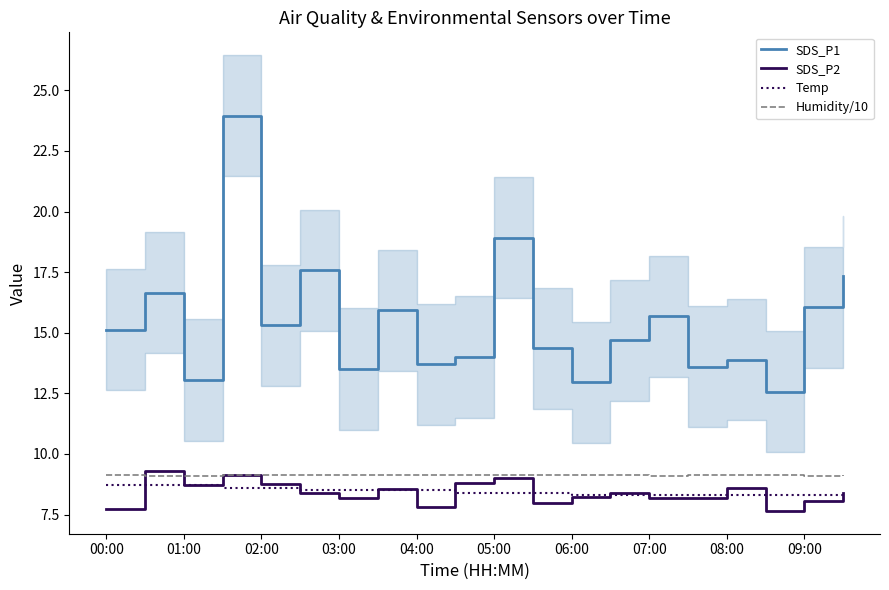

What is the highest value of the Temp series?

8.7